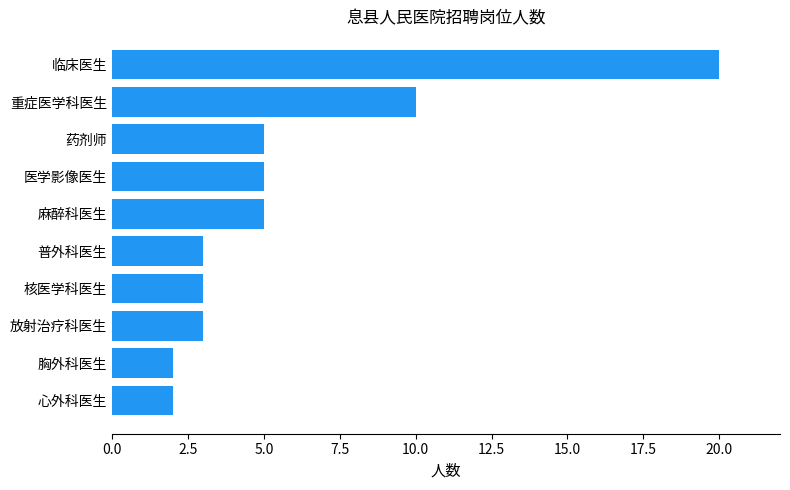

What is the change in value from 放射治疗科医生 to 医学影像医生?

+2